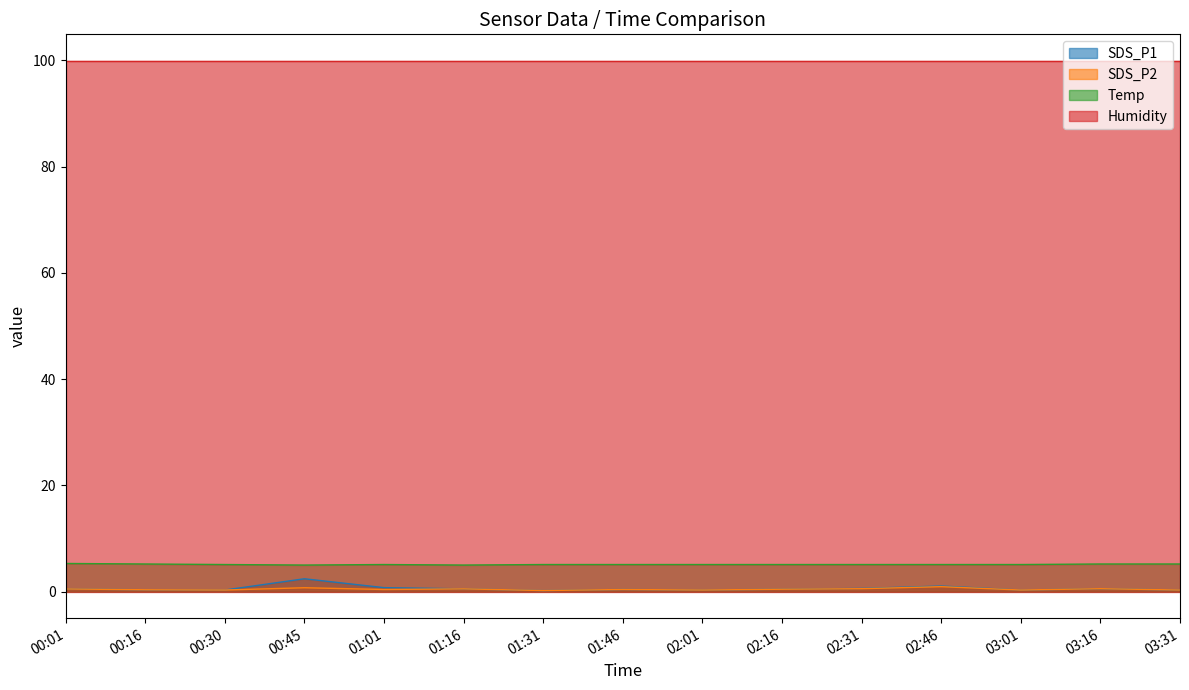

At which category does Temp reach its first local peak?

01:01